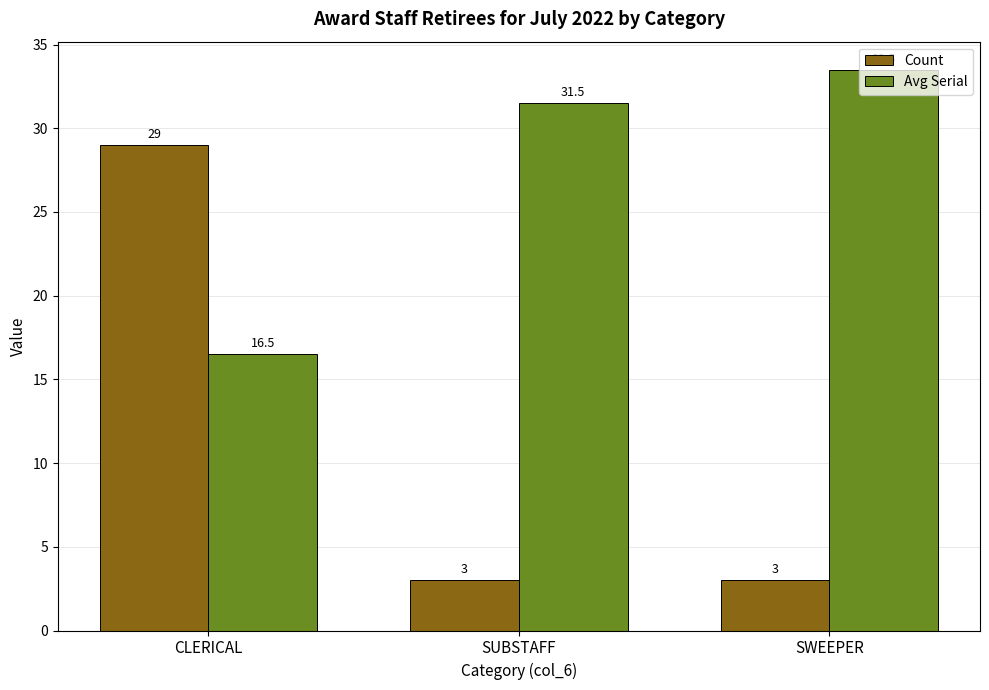

Count the number of categories in the chart.

3